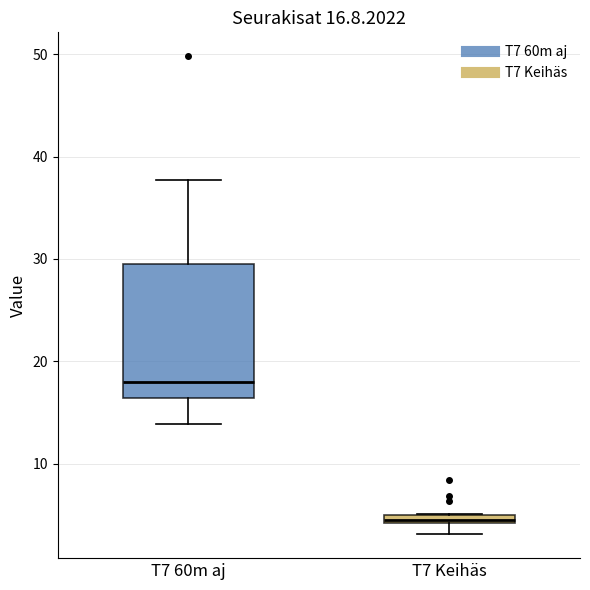

Which box's median line is the lowest?

T7 Keihäs